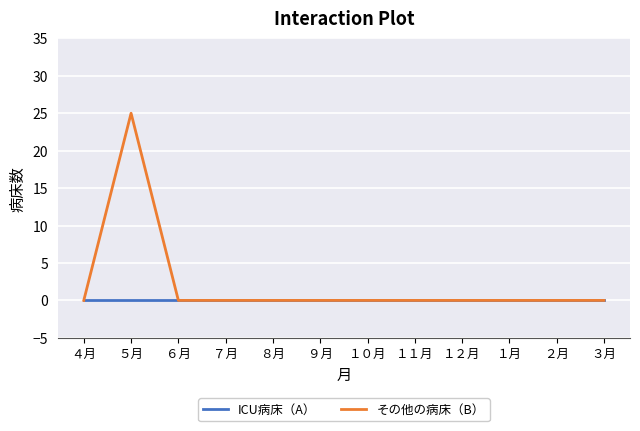

Which series has the widest spread of values?

その他の病床（B）